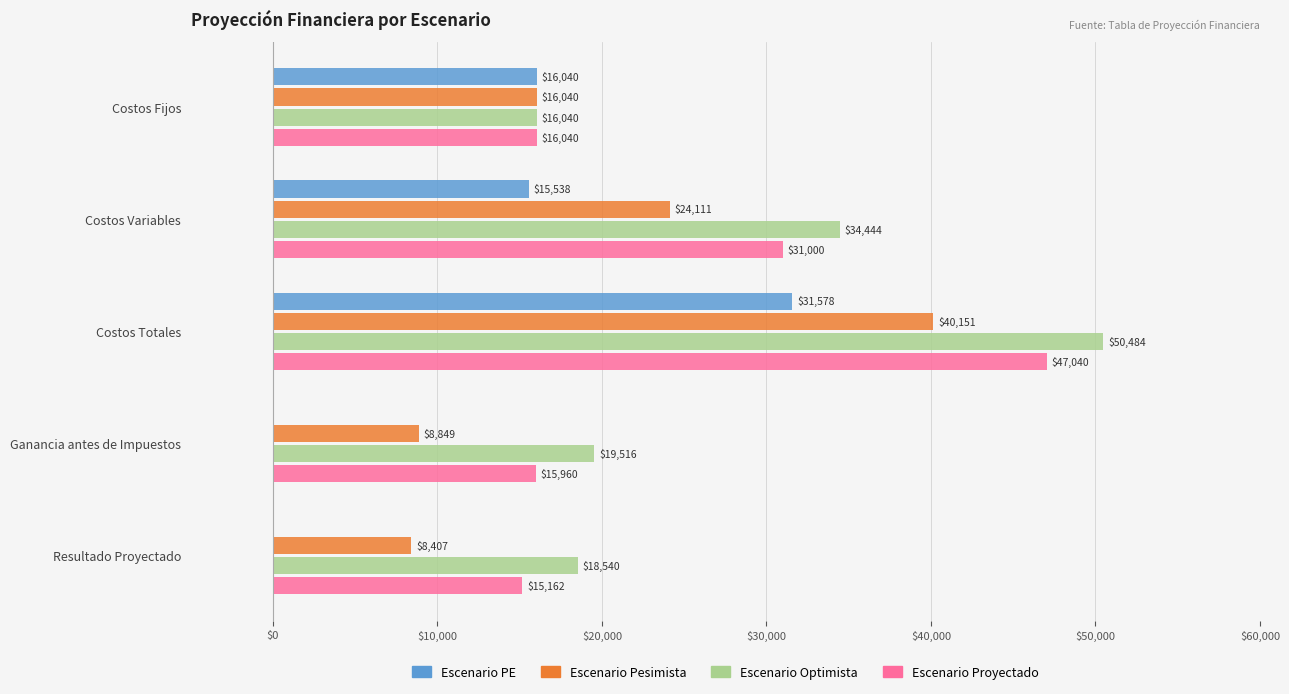

What is the sum of the Escenario Pesimista values at Ganancia antes de Impuestos and Costos Totales?

49000.0